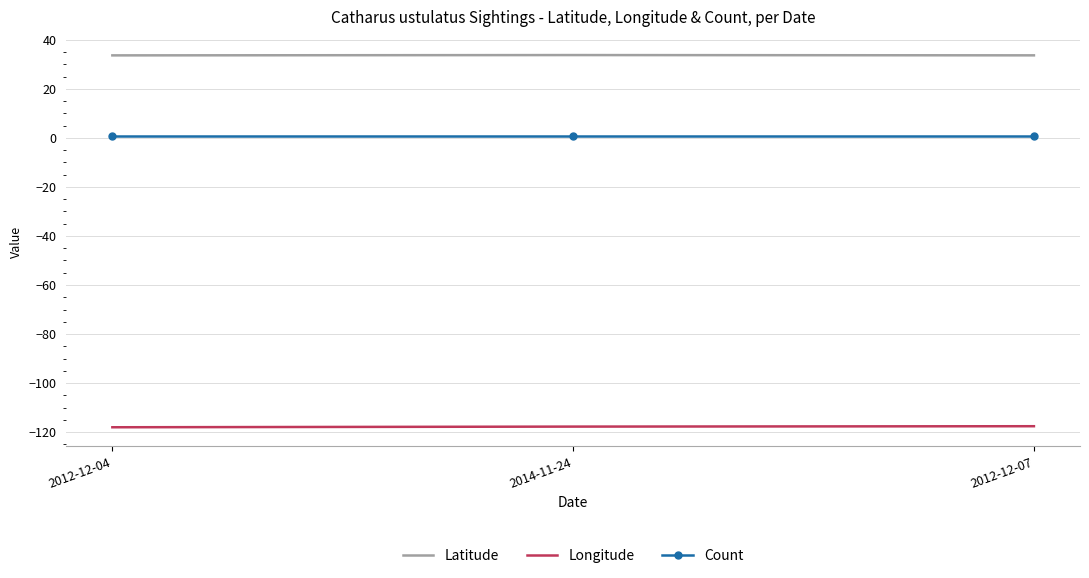

True or false: Count has a value of 1.0 at 2012-12-04.

True